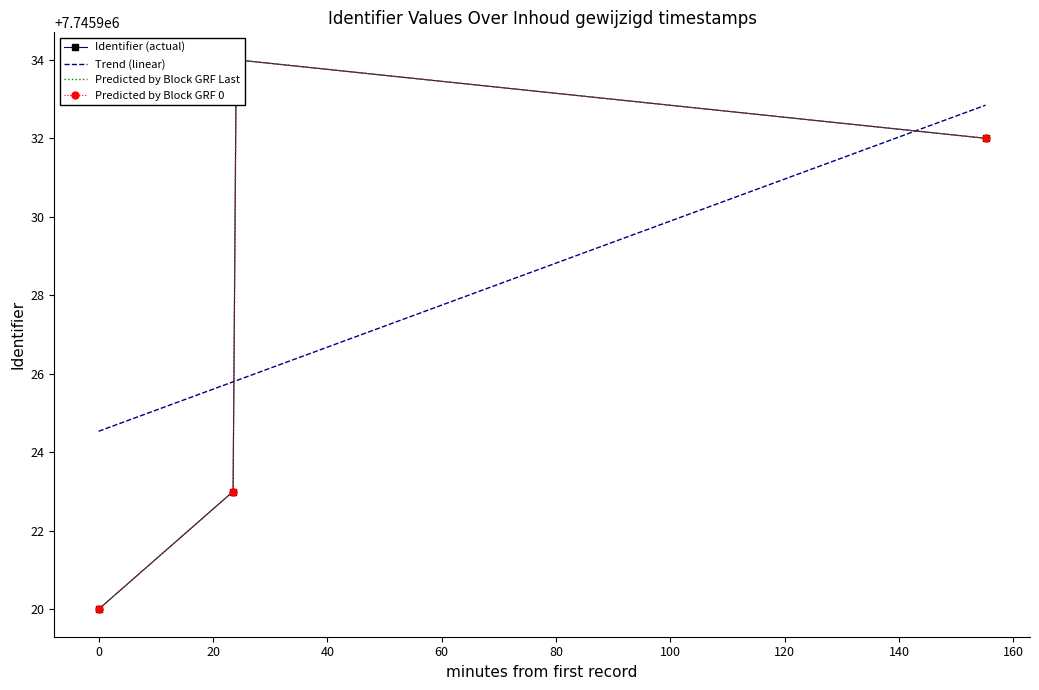

What is the average value of the Trend (linear) series?

7745927.2